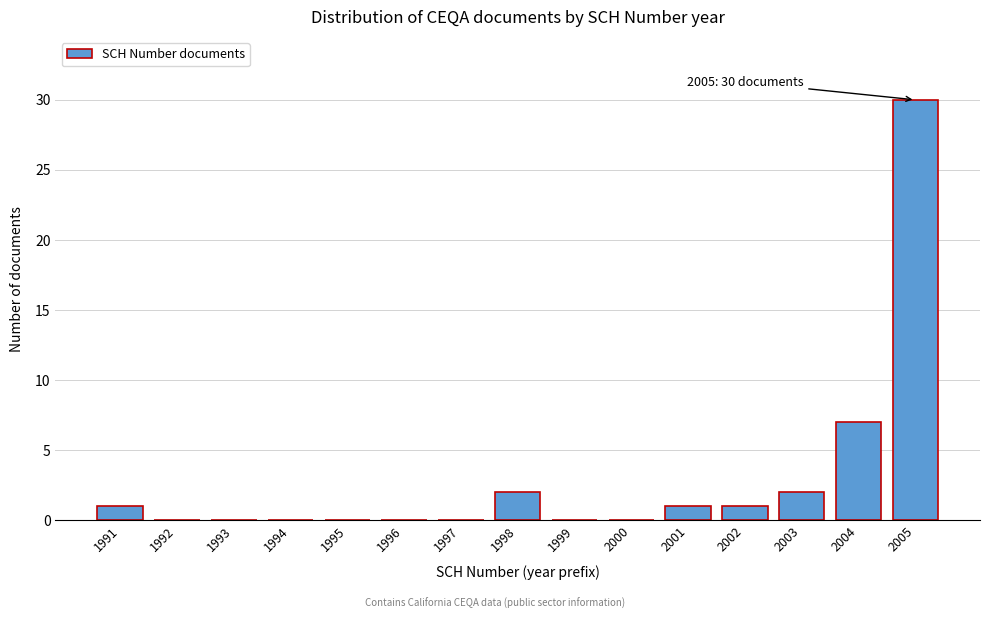

Reading left to right, list all the values displayed in this chart.

1991=1	1992=0	1993=0	1994=0	1995=0	1996=0	1997=0	1998=2	1999=0	2000=0	2001=1	2002=1	2003=2	2004=7	2005=30